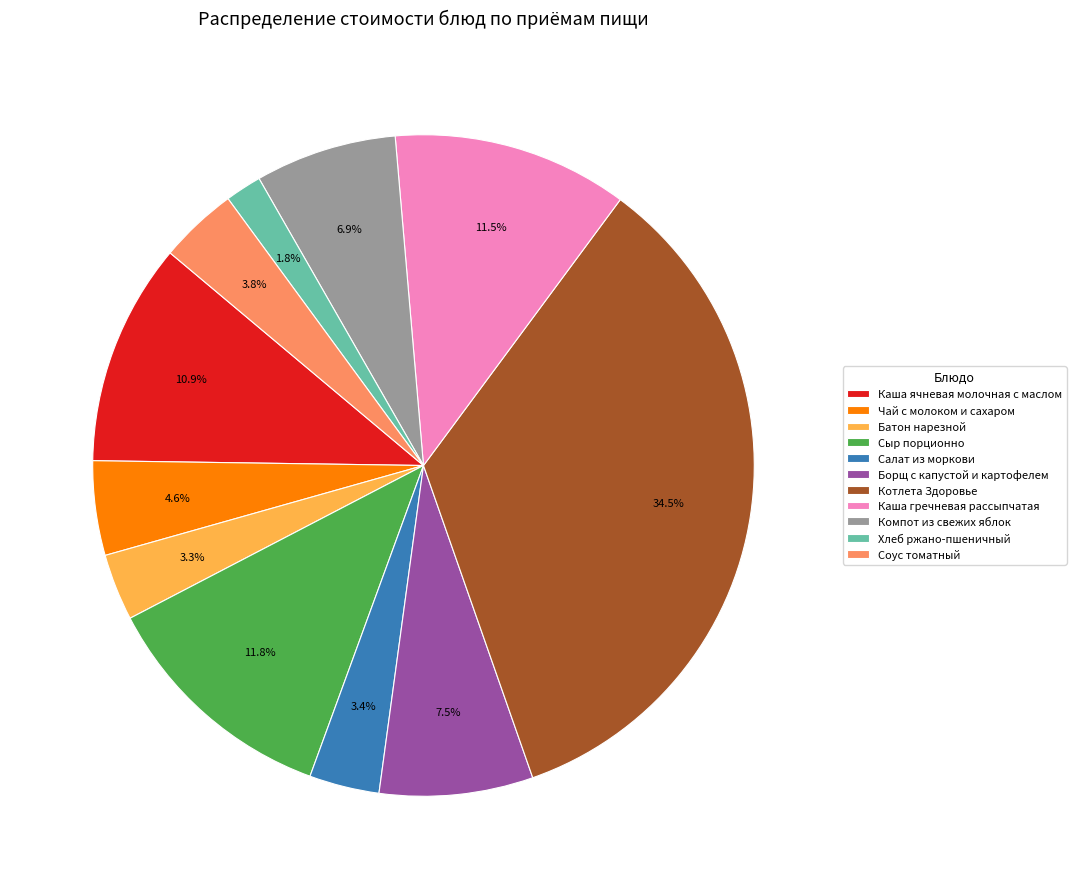

Between Сыр порционно and Соус томатный, which is larger?

Сыр порционно